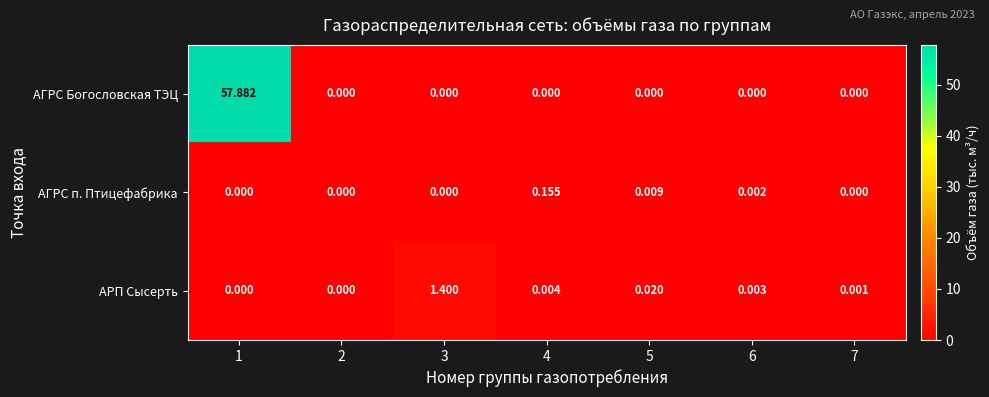

Which series has the widest spread of values?

АГРС Богословская ТЭЦ